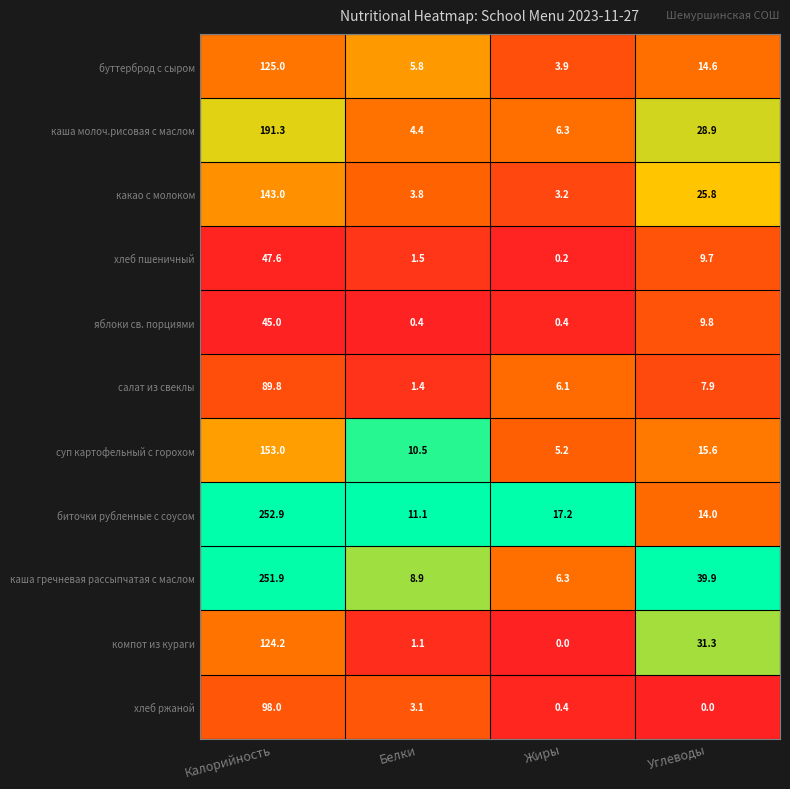

What value does the яблоки св. порциями series have at Углеводы?

9.8